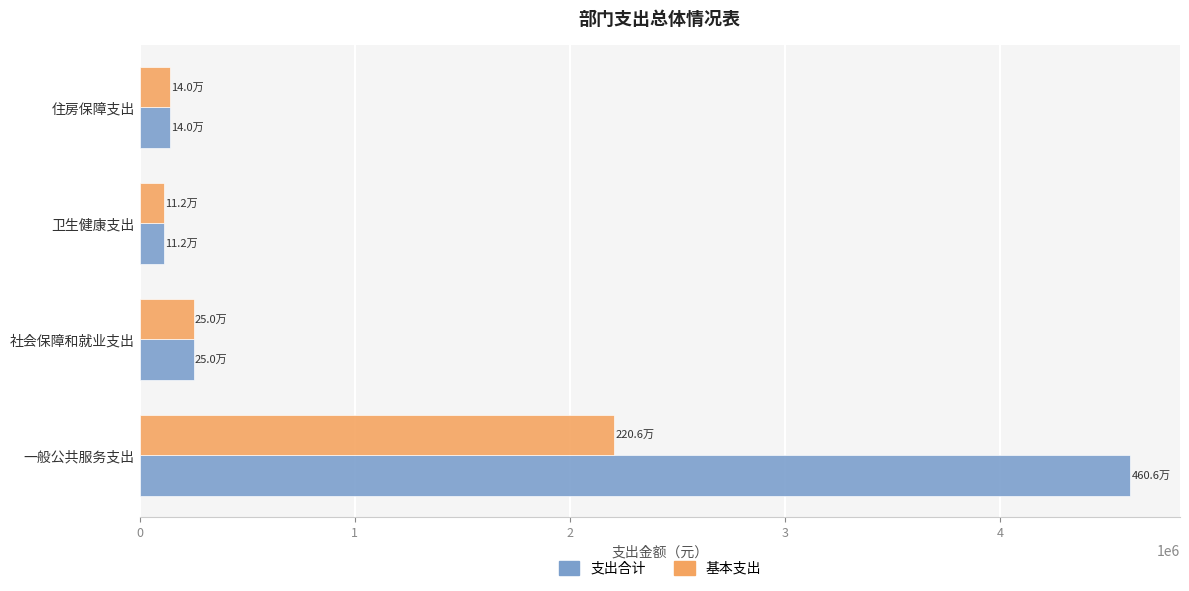

The value of 基本支出 at 卫生健康支出 is 111934.4. True or false?

True